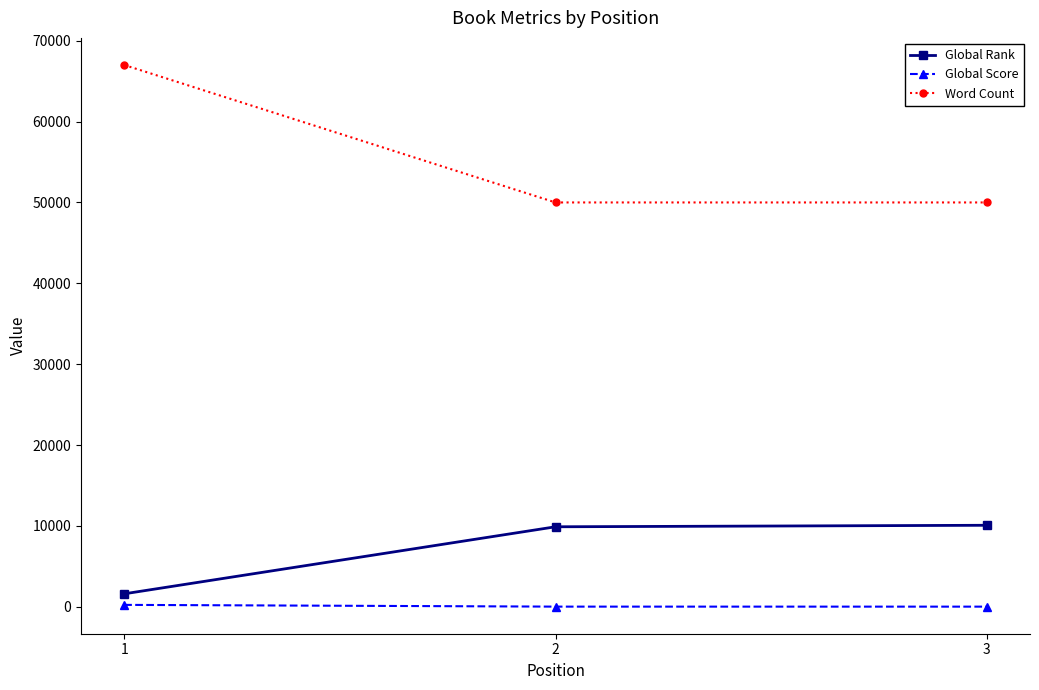

The value of Global Rank at 1 is 1603. True or false?

True